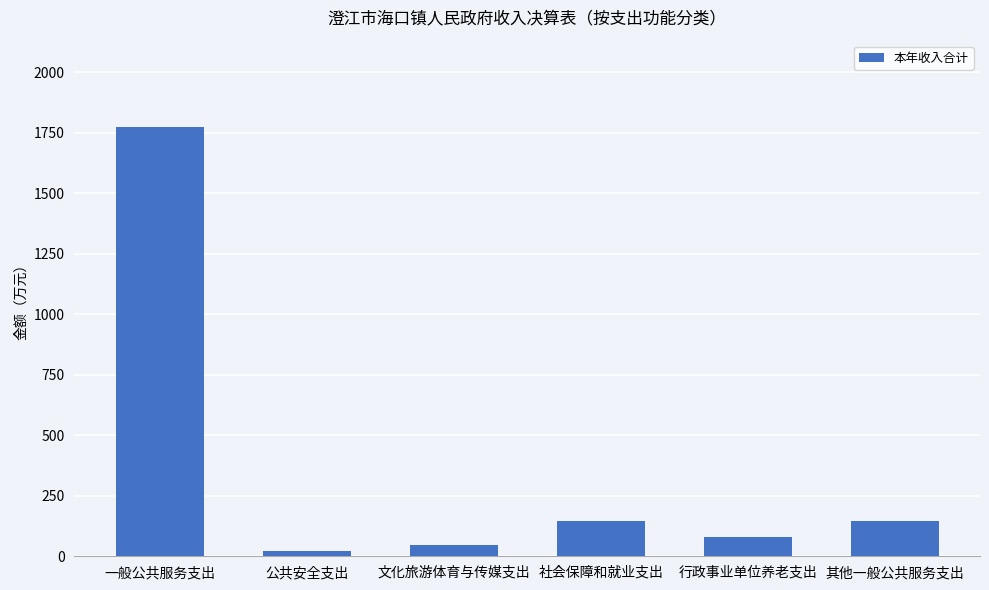

Approximately how many times larger is the value at 文化旅游体育与传媒支出 compared to 公共安全支出?

2.3